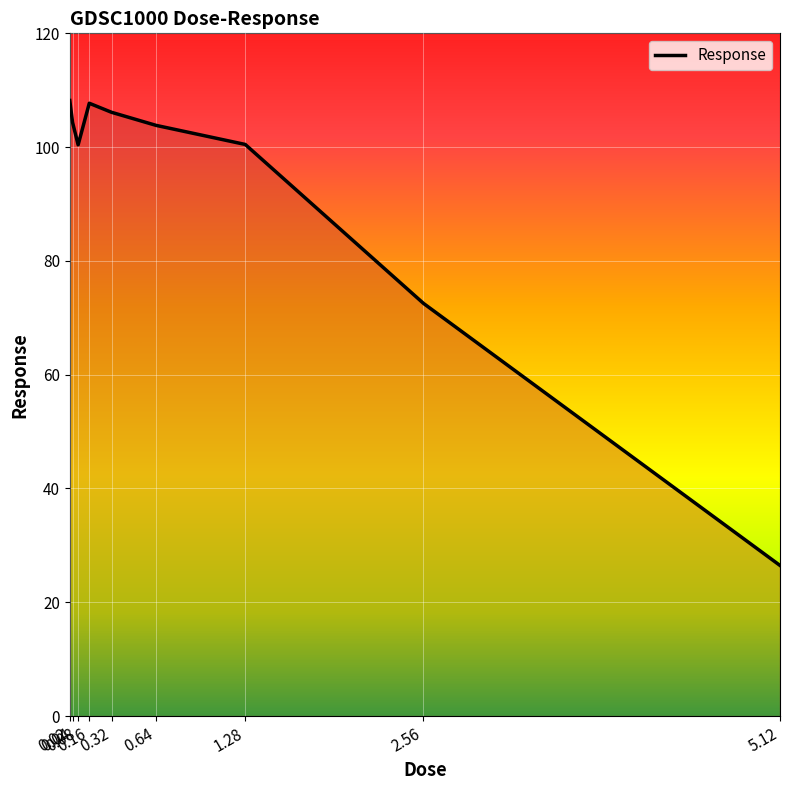

True or false: the data has more than 0 interior local peaks.

True